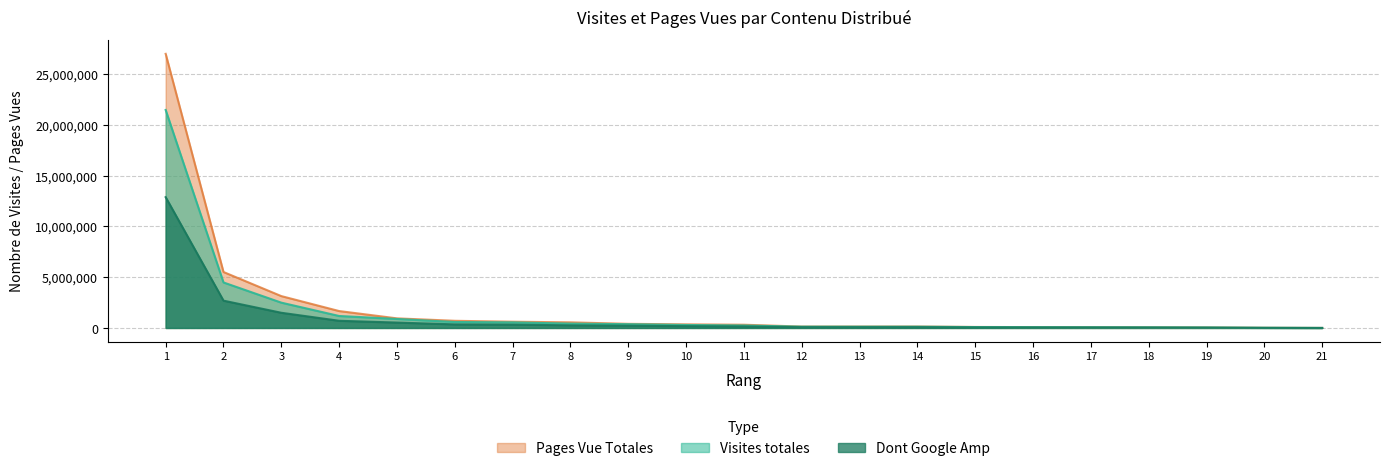

At which label does Visites totales first exceed 241515?

1